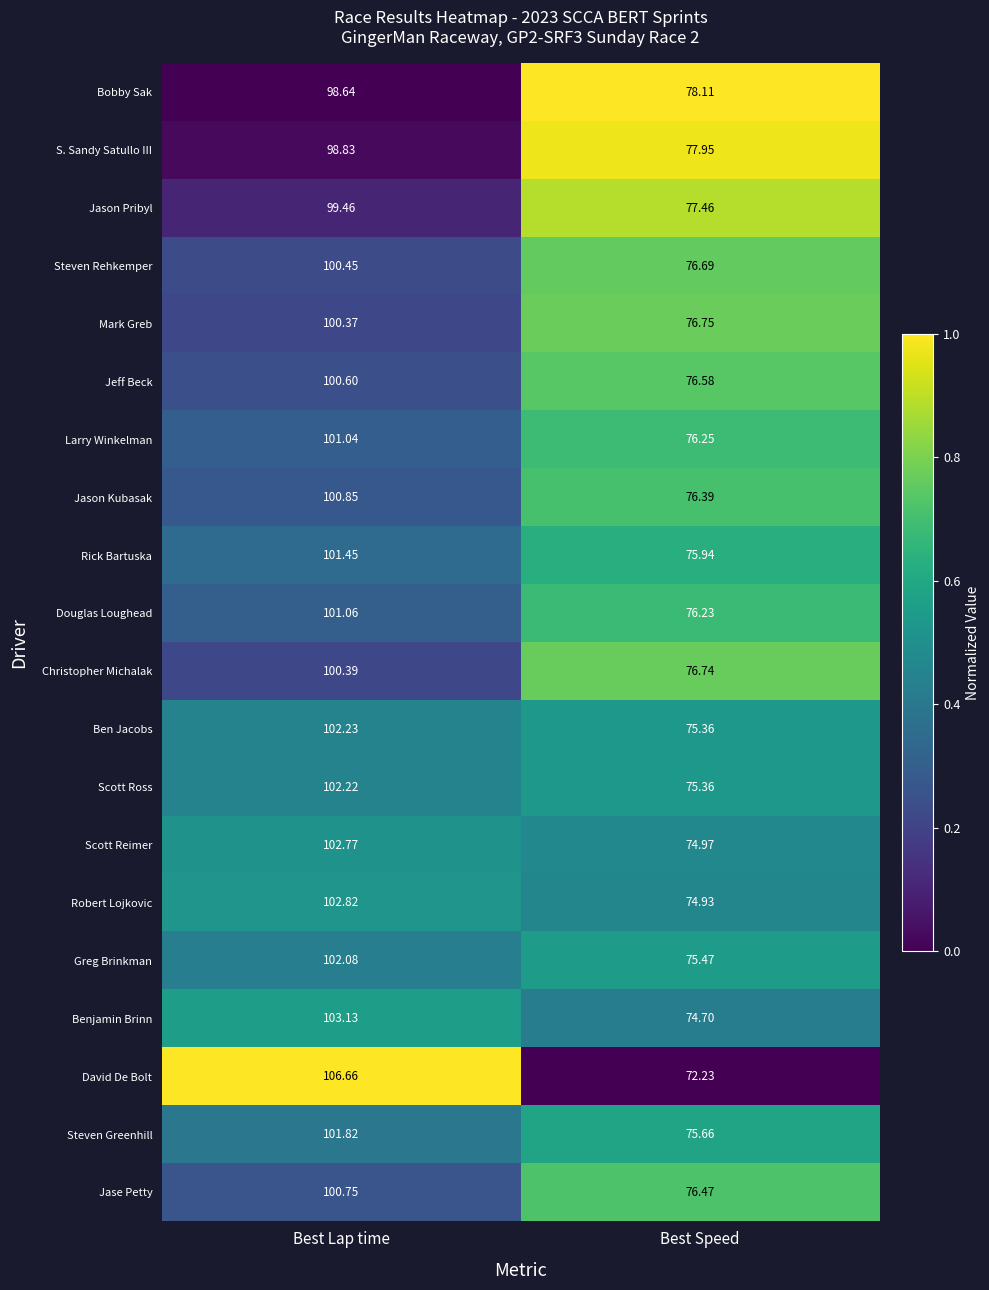

At Best Lap time, list the series in order from smallest to largest.

Bobby Sak, S. Sandy Satullo III, Jason Pribyl, Mark Greb, Christopher Michalak, Steven Rehkemper, Jeff Beck, Jase Petty, Jason Kubasak, Larry Winkelman, Douglas Loughead, Rick Bartuska, Steven Greenhill, Greg Brinkman, Scott Ross, Ben Jacobs, Scott Reimer, Robert Lojkovic, Benjamin Brinn, David De Bolt